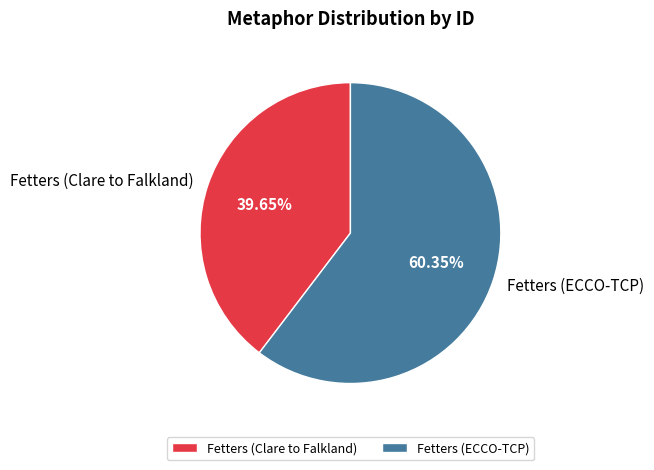

What is the ratio of the value at Fetters (Clare to Falkland) to the value at Fetters (ECCO-TCP)?

0.7